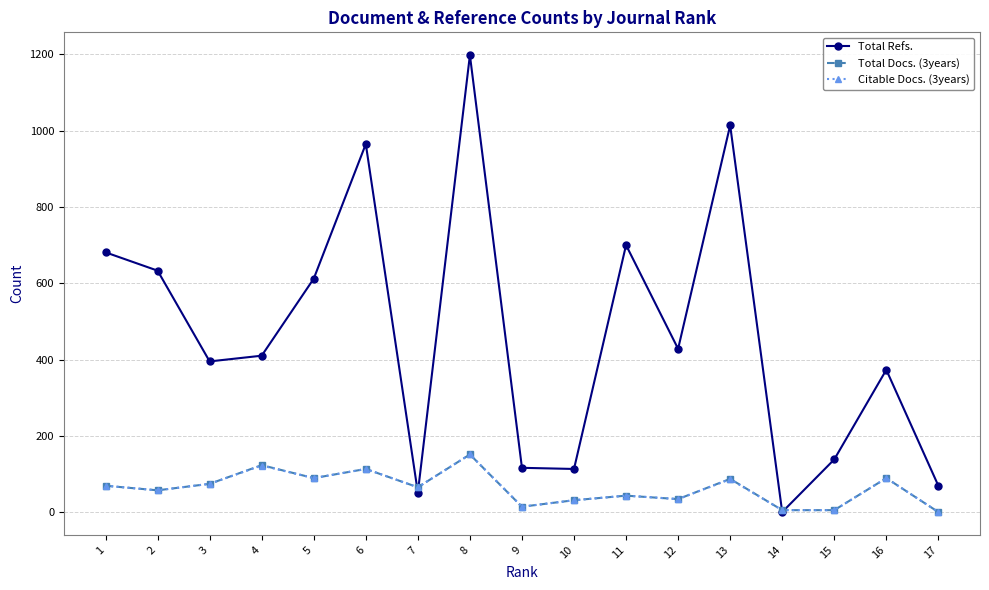

What is the highest value of the Citable Docs. (3years) series?

151